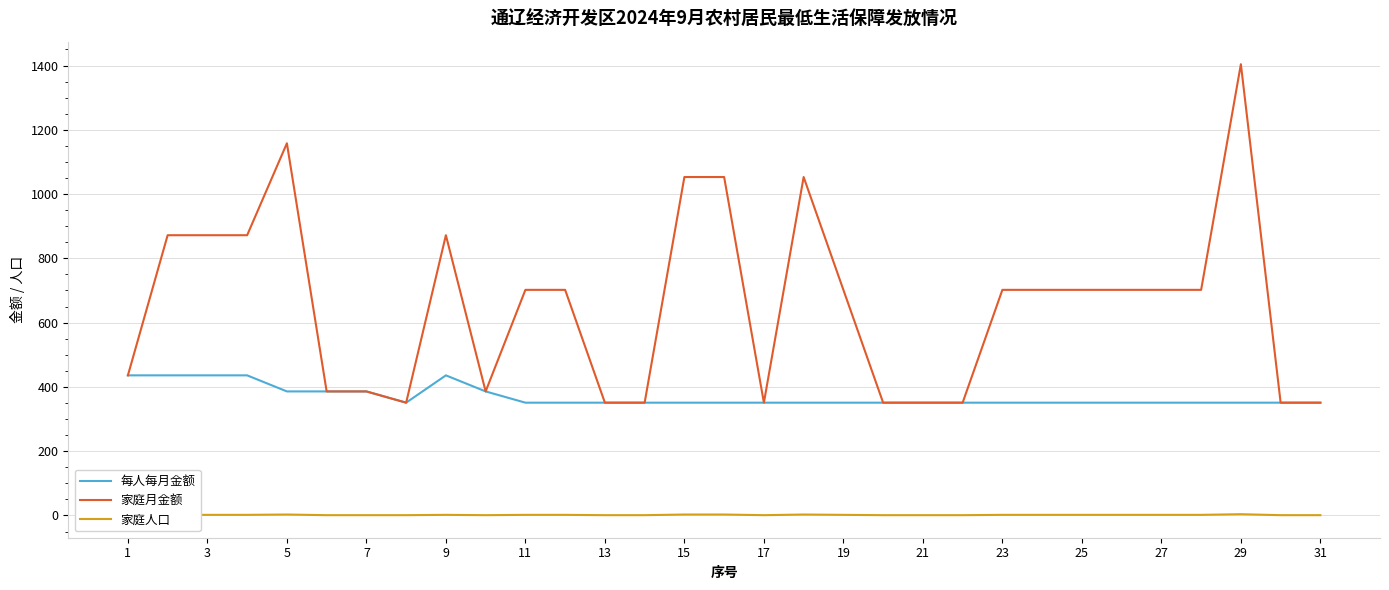

What is the average value of the 家庭人口 series?

2